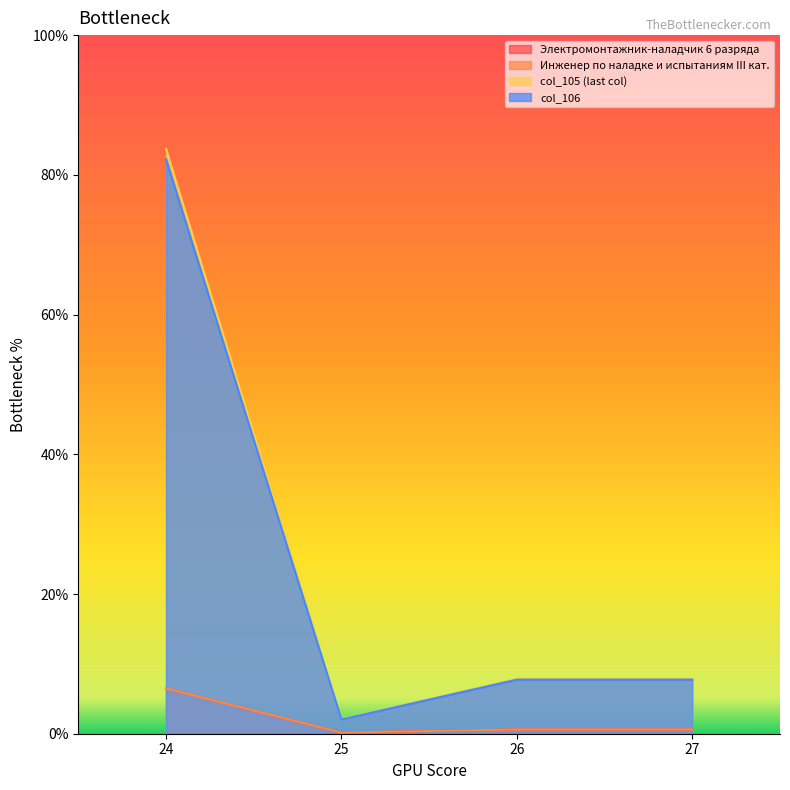

Reading left to right, extract all data points from this chart.

Электромонтажник-наладчик 6 разряда: 24=6.5	25=0.2	26=0.6	27=0.6
Инженер по наладке и испытаниям III кат.: 24=6.5	25=0.2	26=0.6	27=0.6
col_105 (last col): 24=83.7	25=2.1	26=7.9	27=7.9
col_106: 24=82.2	25=2.0	26=7.7	27=7.7